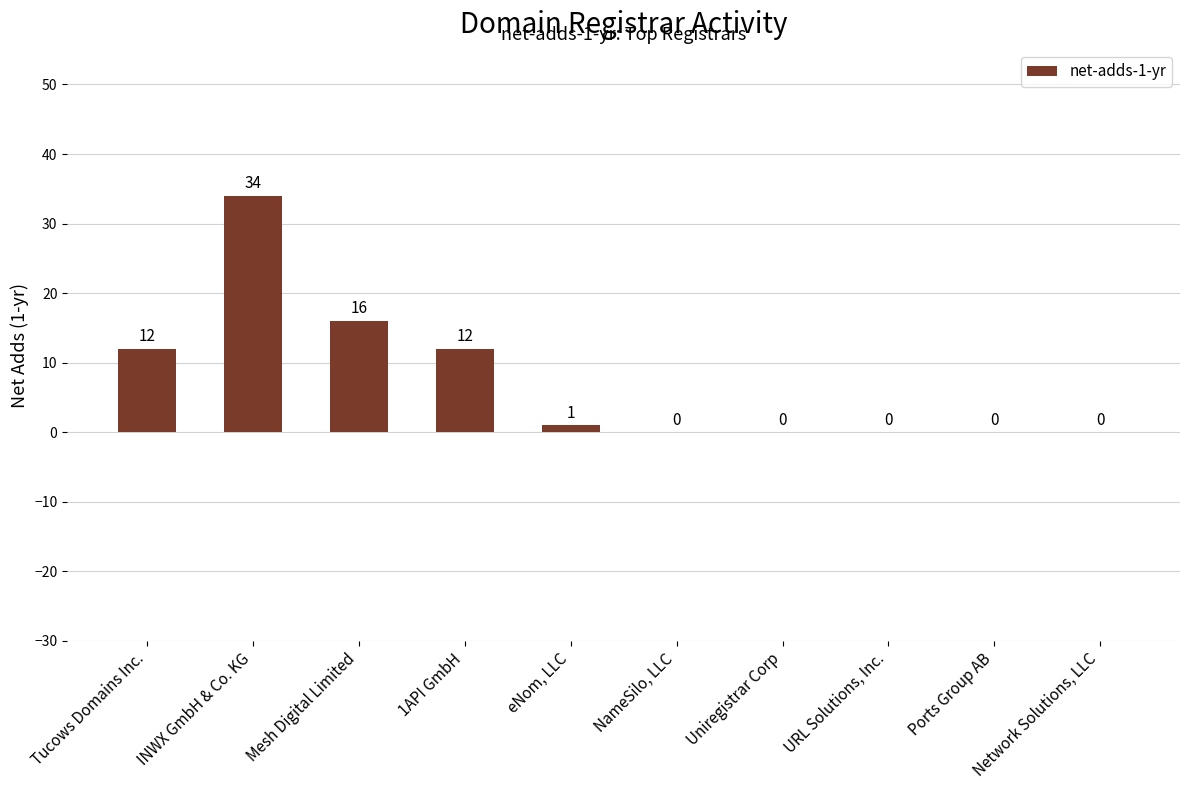

What is the change in value from Tucows Domains Inc. to NameSilo, LLC?

-12